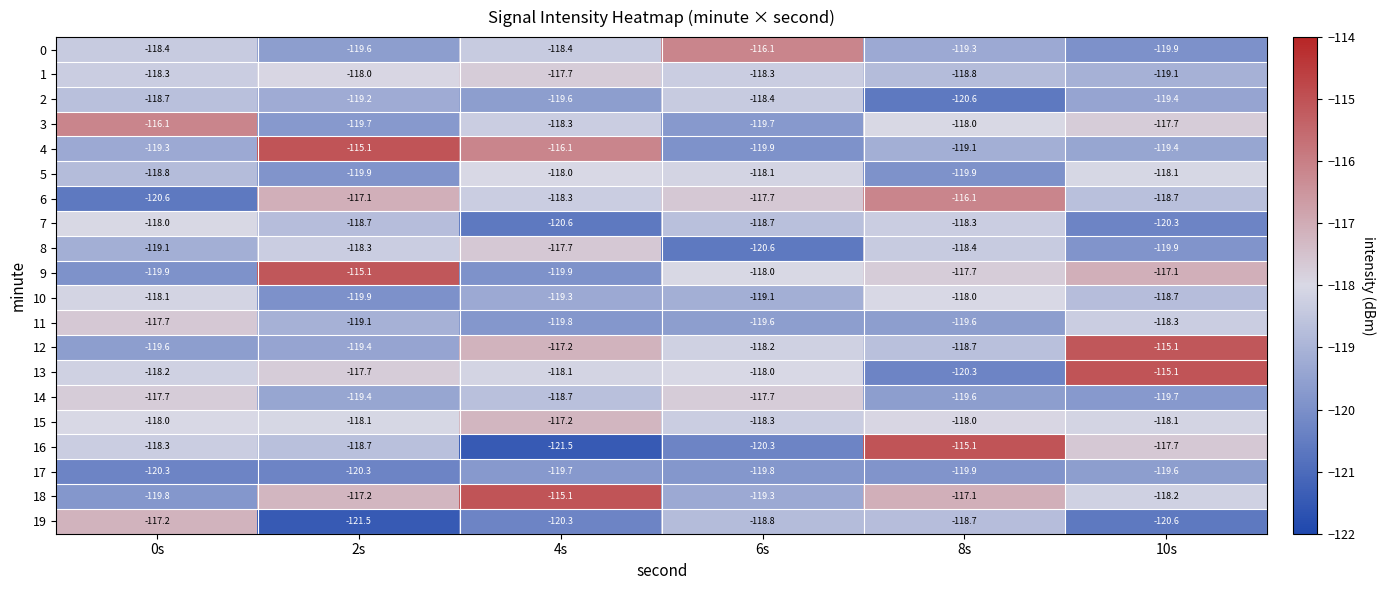

How many values in the 16 series are below -118?

4